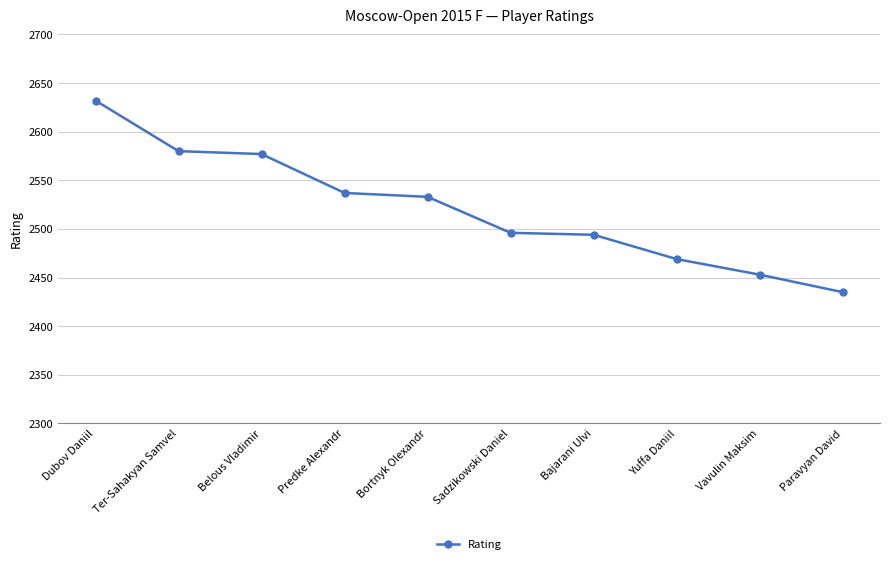

True or false: the data shows 3326 at Vavulin Maksim.

False